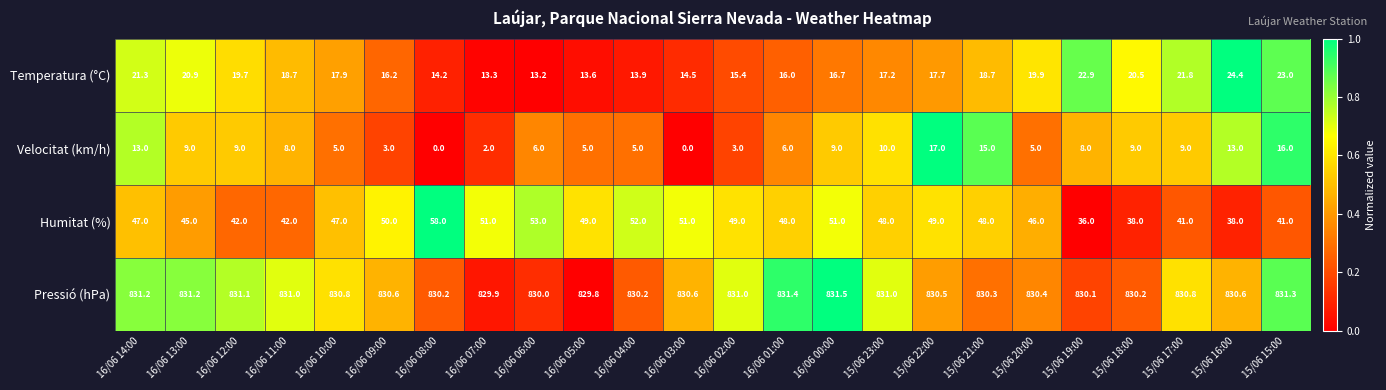

What is the maximum value shown in the chart?

831.5